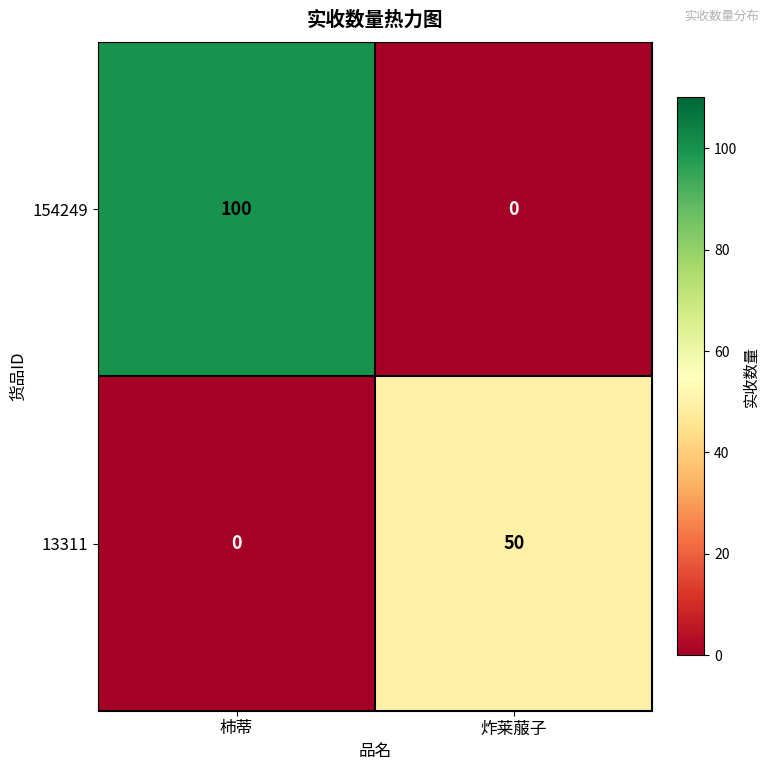

The value of 154249 at 炸莱菔子 is -67. True or false?

False